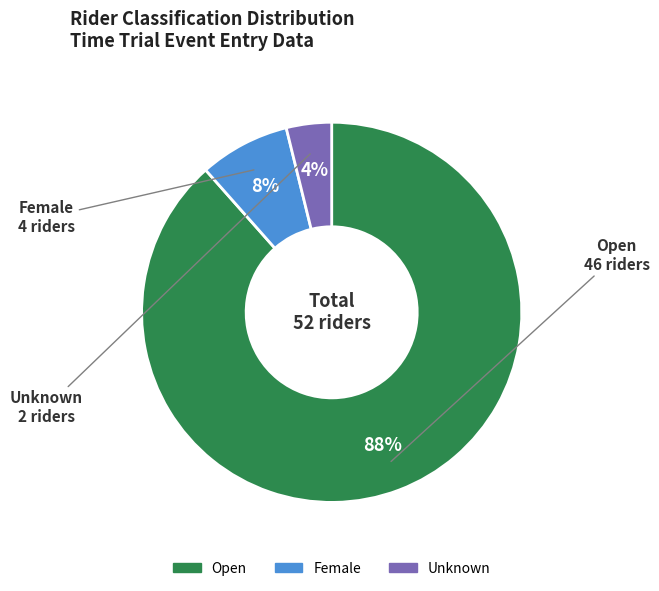

True or false: Open accounts for 88% of the total.

True